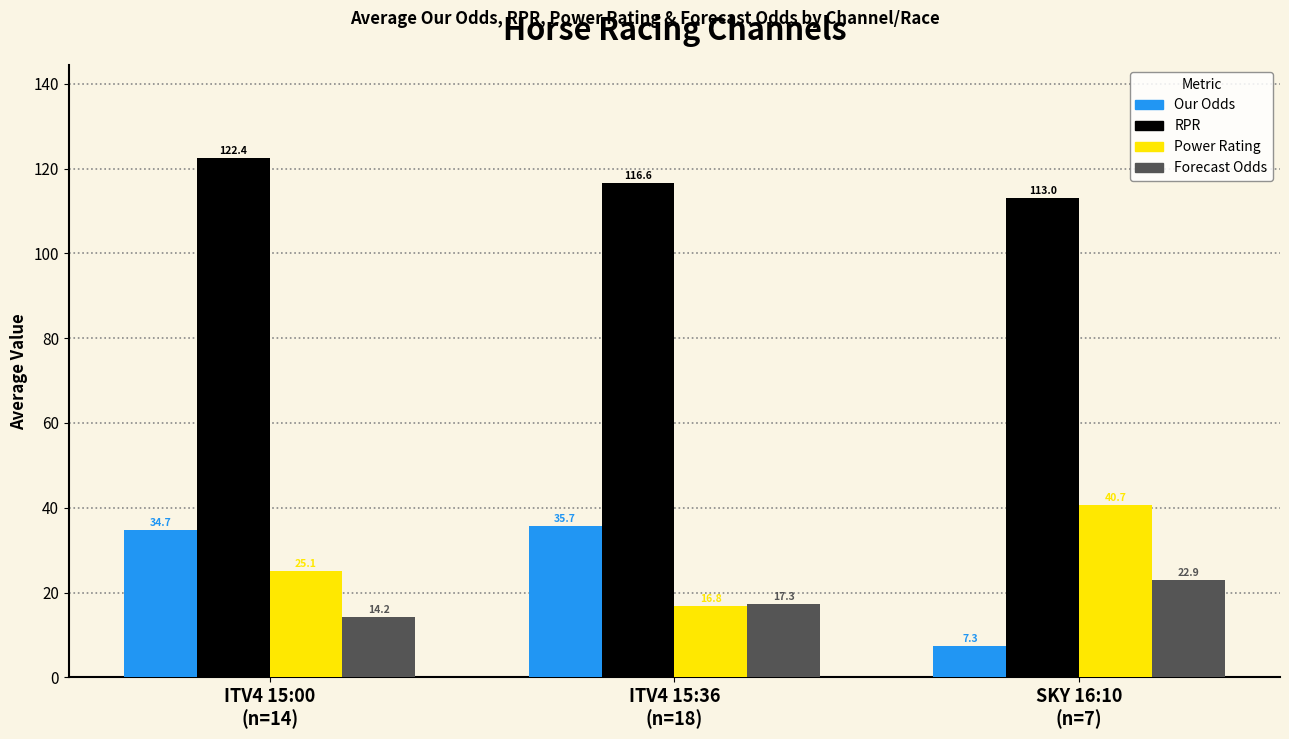

What is the smallest value displayed?

7.3